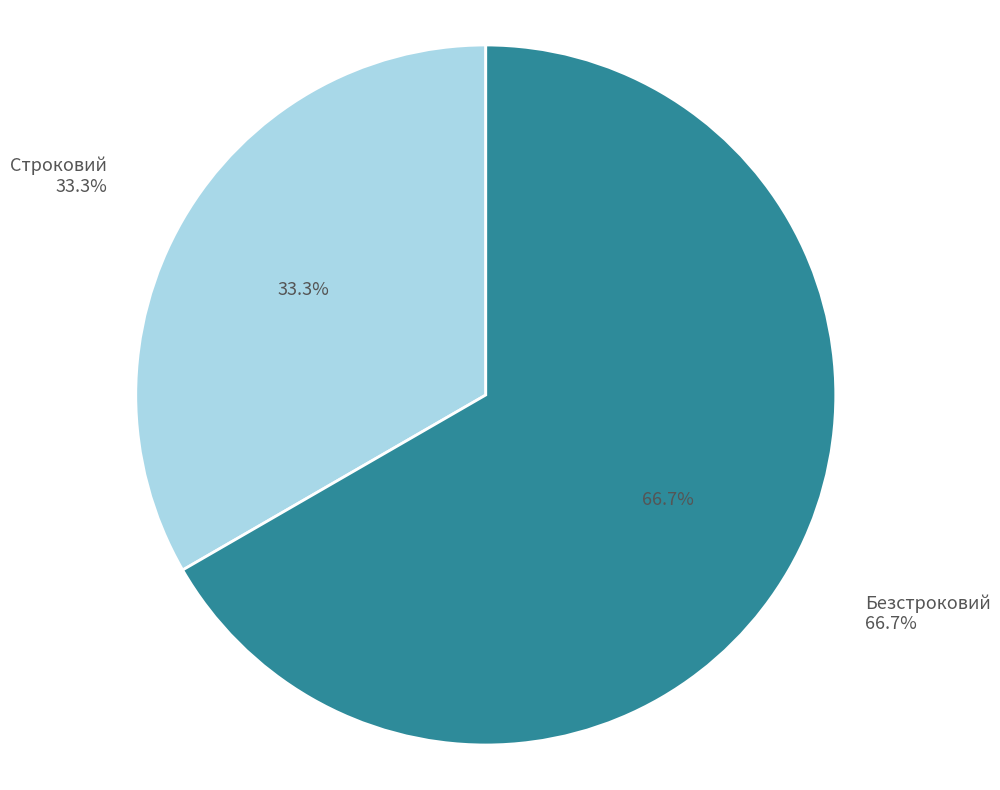

What percentage do Безстроковий and Строковий together represent?

100.0%